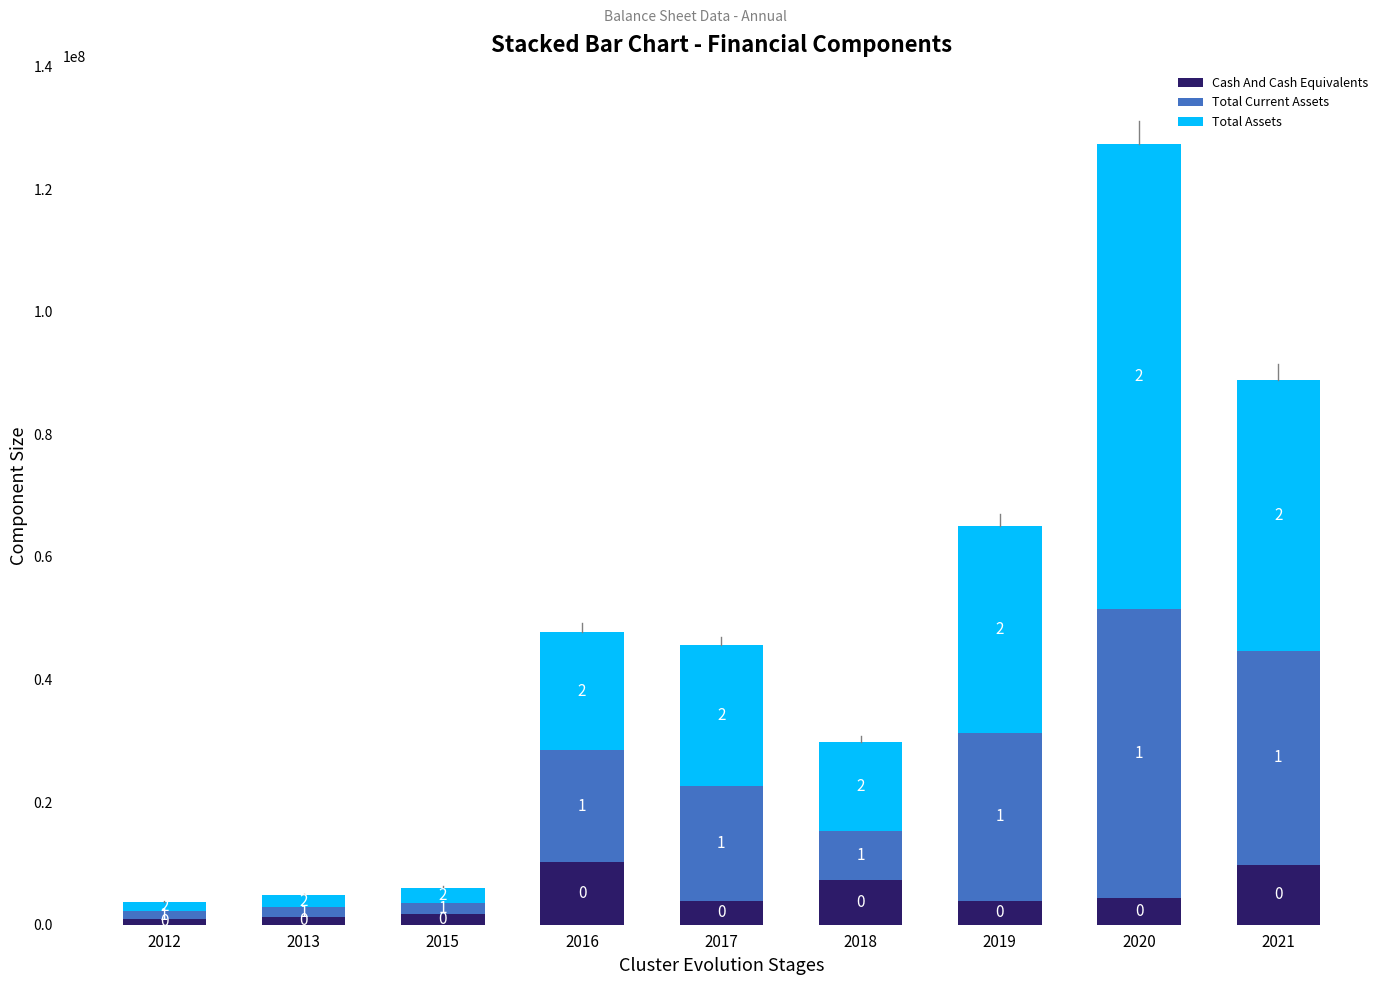

What are all the series names shown in the legend?

Cash And Cash Equivalents, Total Current Assets, Total Assets